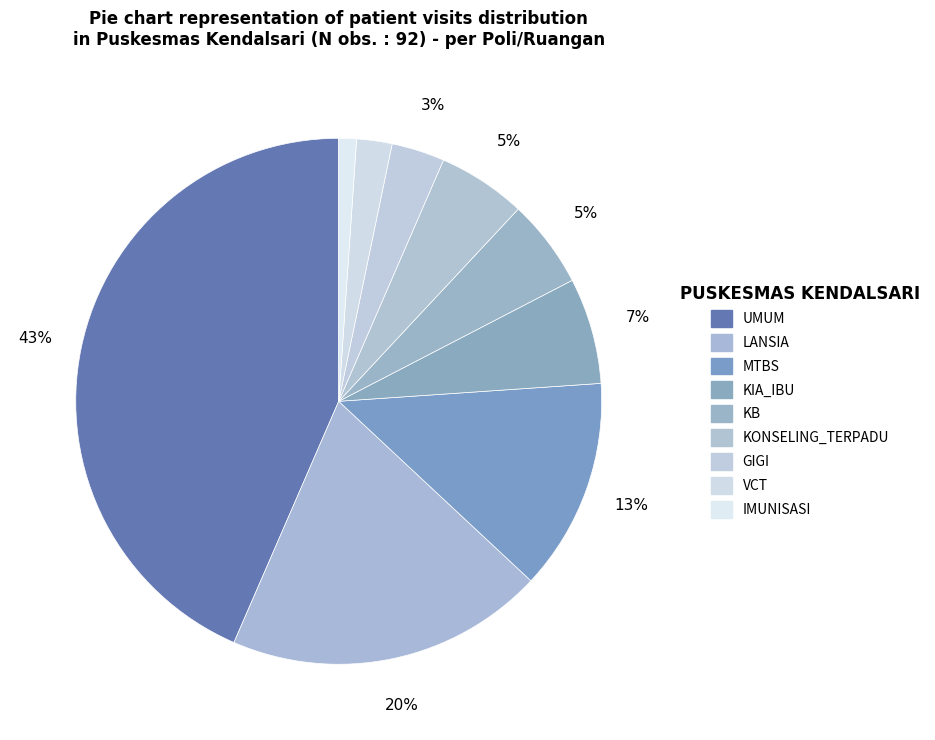

The MTBS slice represents 13% of the pie. True or false?

True